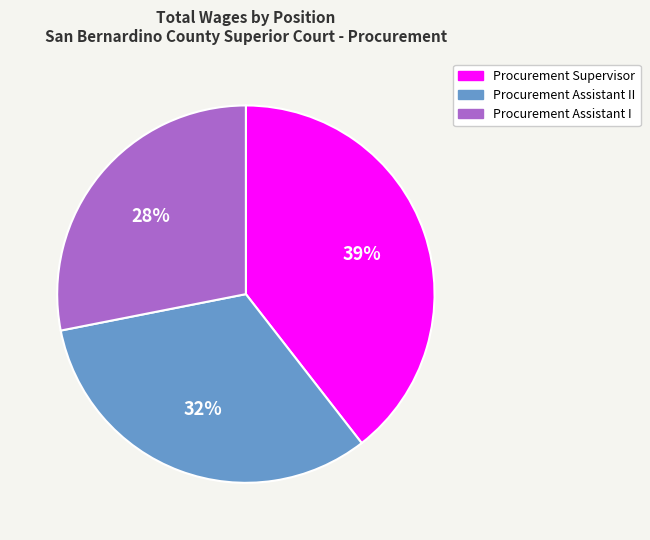

Which slice is the smallest?

Procurement Assistant I